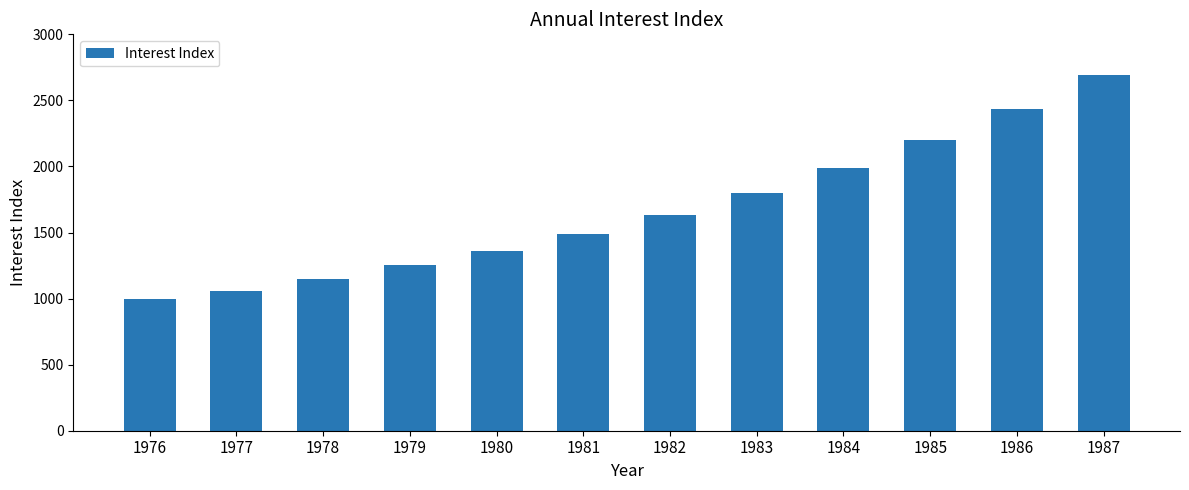

Reading left to right, what are all the values shown in this chart?

1976=1000	1977=1058	1978=1151	1979=1252	1980=1362	1981=1486	1982=1631	1983=1801	1984=1991	1985=2201	1986=2434	1987=2692